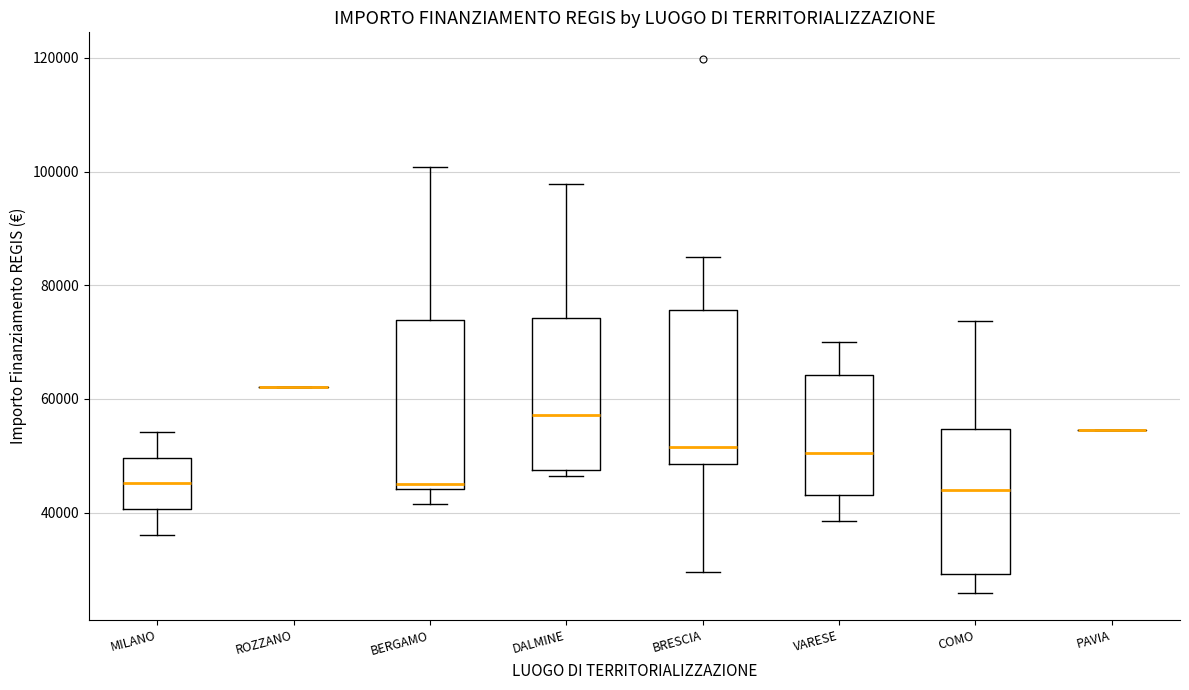

Which box is the tallest, from its lower edge to its upper edge?

BERGAMO